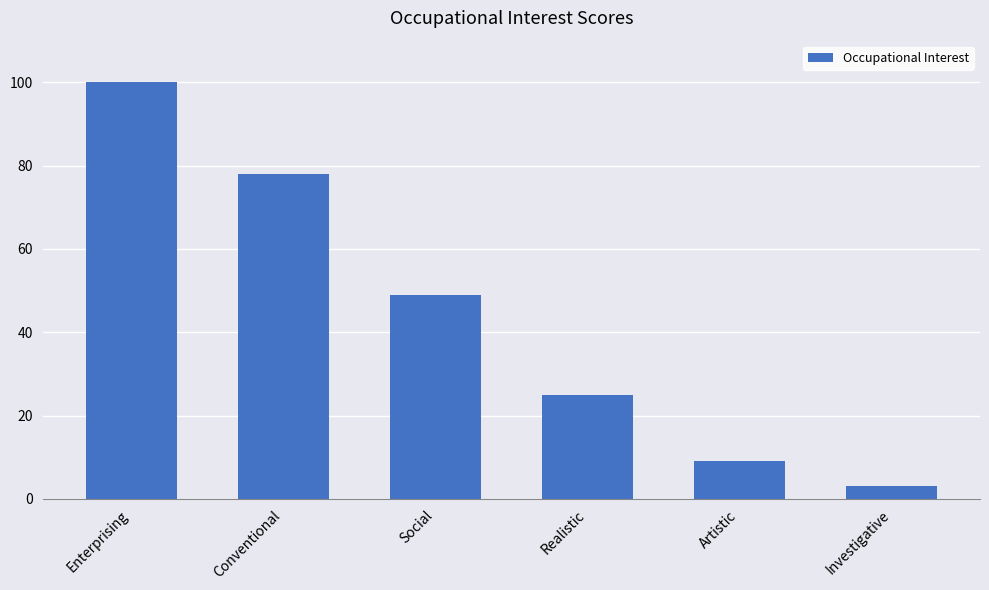

List the labels in order of value, largest first.

Enterprising, Conventional, Social, Realistic, Artistic, Investigative